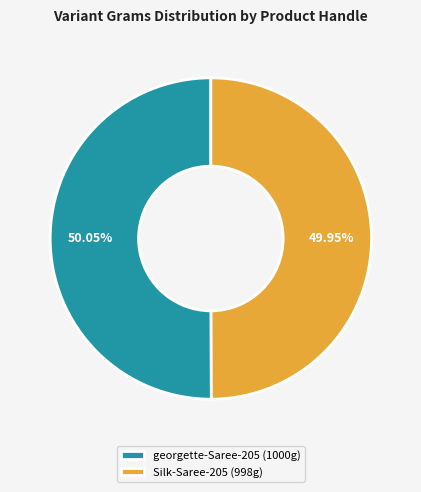

Is there a majority slice in this chart?

Yes